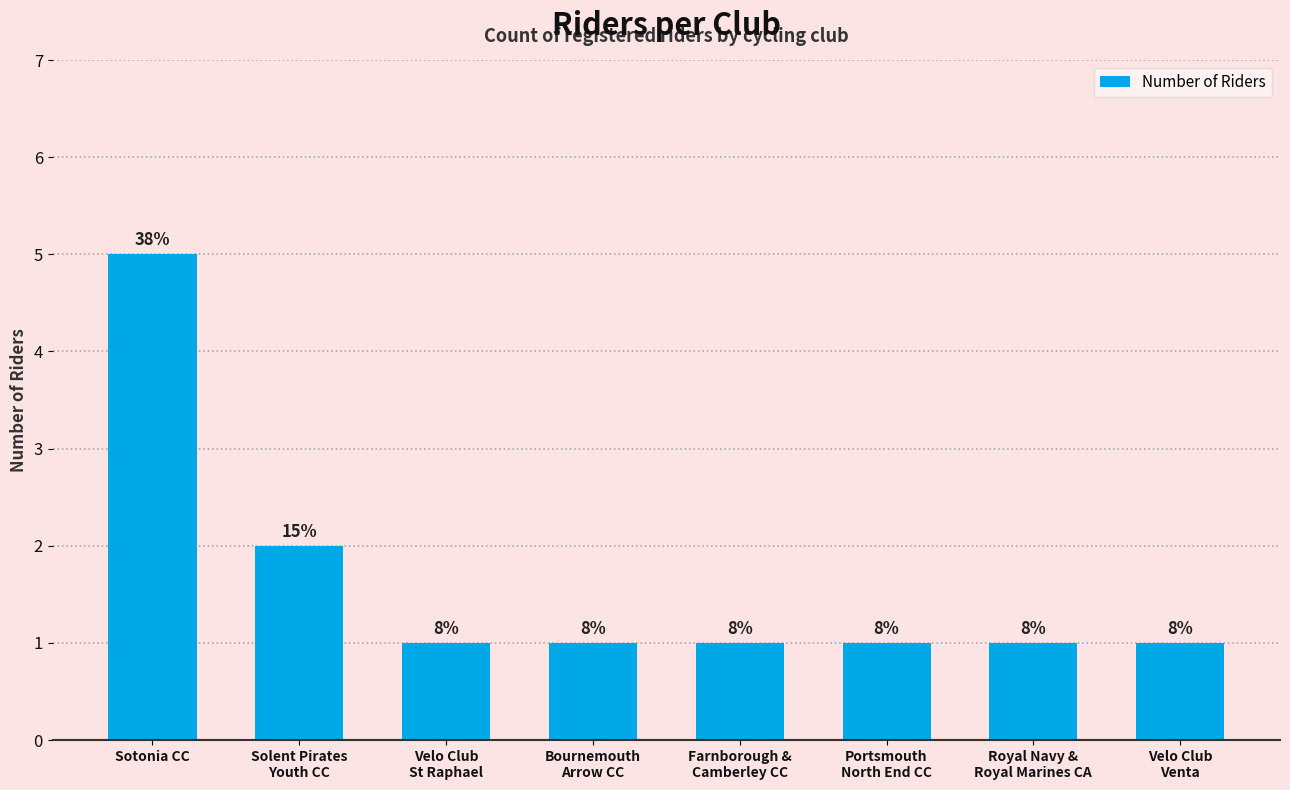

True or false: the data shows 1 at Farnborough &
Camberley CC.

True